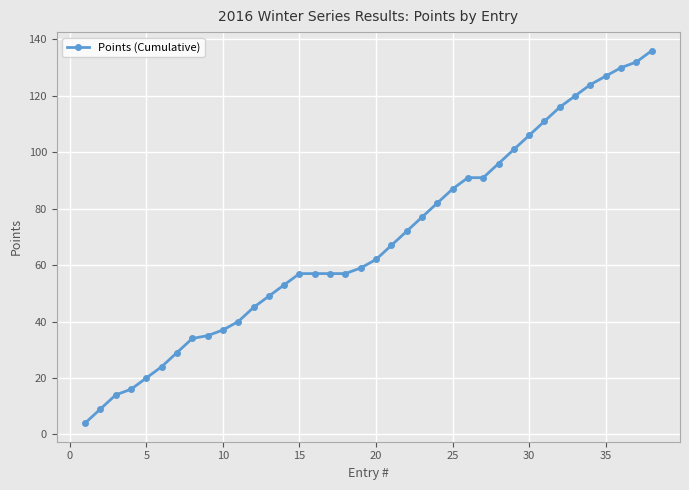

What is the sum of all values?

2624